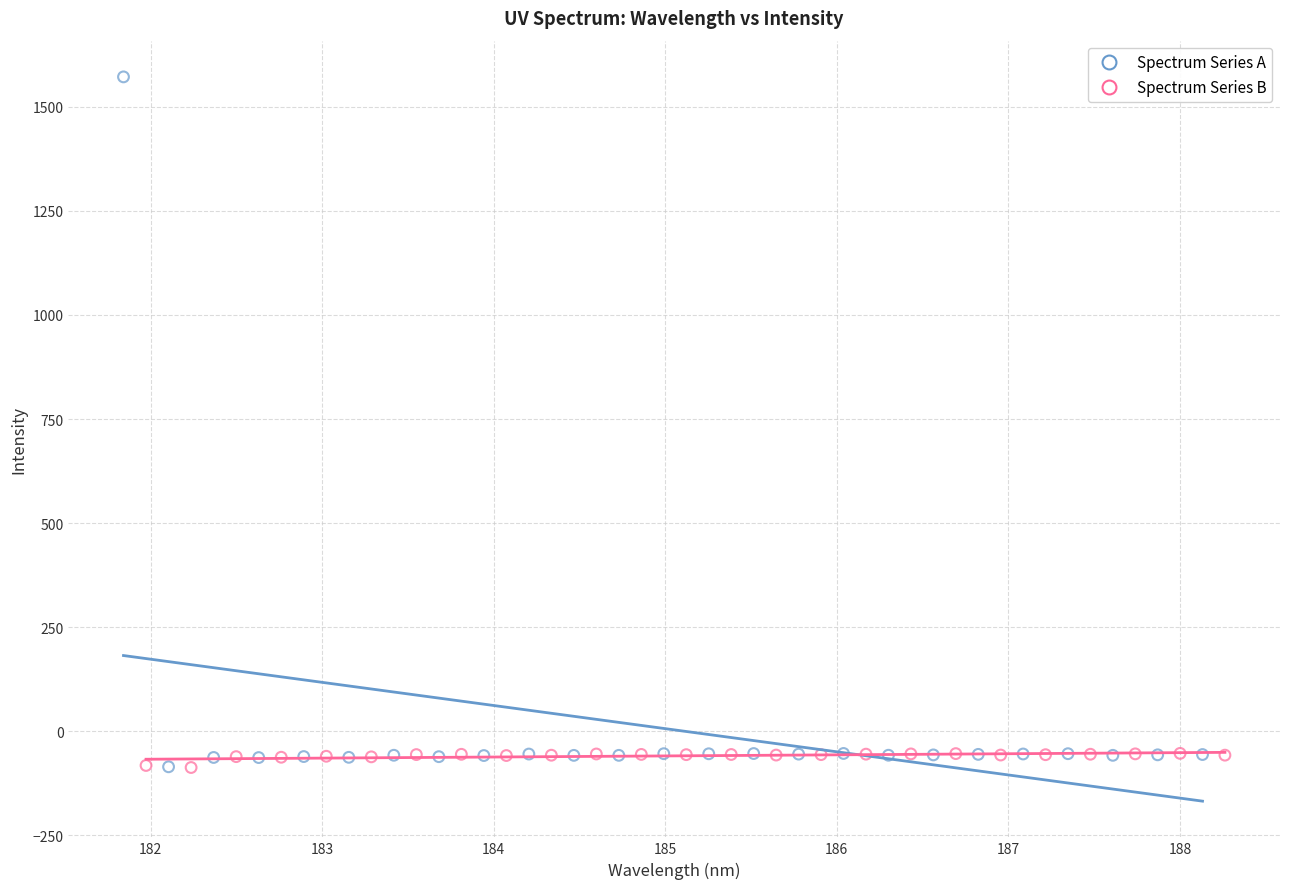

Which series has the largest Y range (max minus min)?

Spectrum Series A